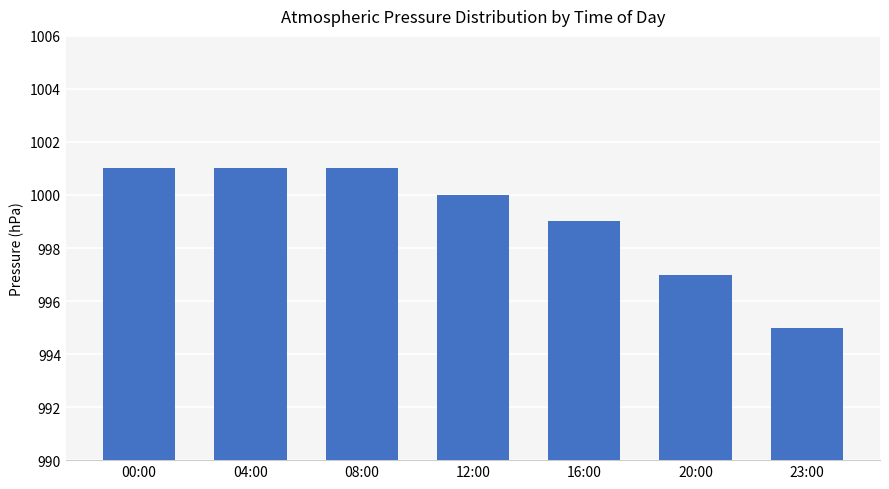

What is the change in value from 04:00 to 23:00?

-6